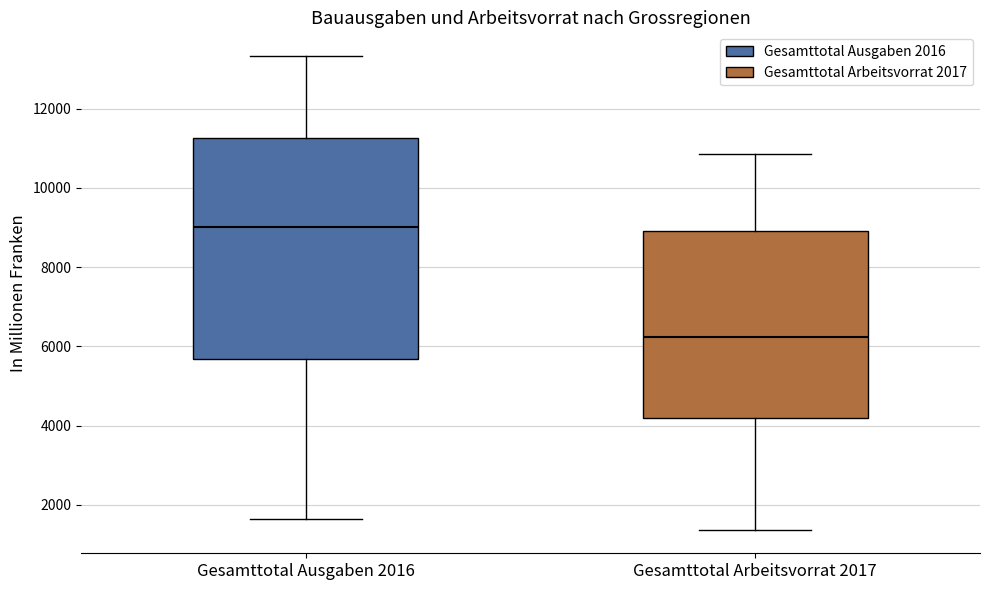

Reading left to right, transcribe this box plot: for each box, give where its median line is, the range the box spans, and where its two whiskers end, as read against the y-axis. The values are not printed on the chart, so give them approximately, as read against the axis.

Gesamttotal Ausgaben 2016: median 9000, box 5600 to 11200, whiskers 1600 to 13400
Gesamttotal Arbeitsvorrat 2017: median 6200, box 4200 to 9000, whiskers 1400 to 10800